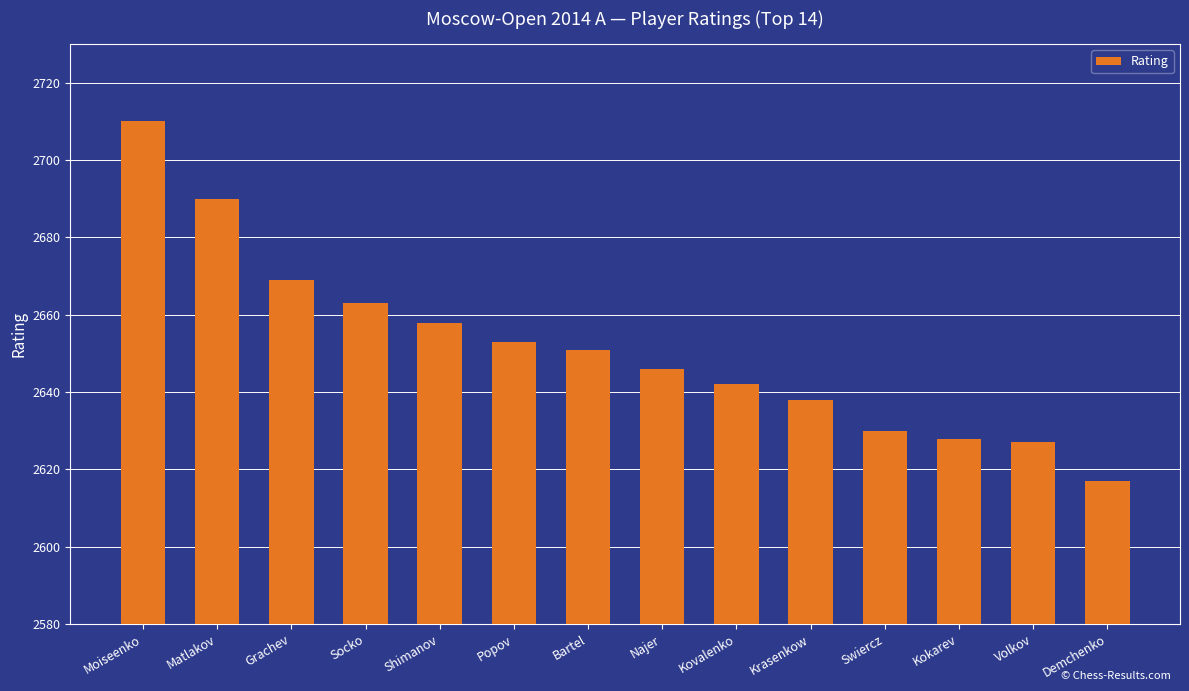

Is it true that the value at Najer is 2646?

True